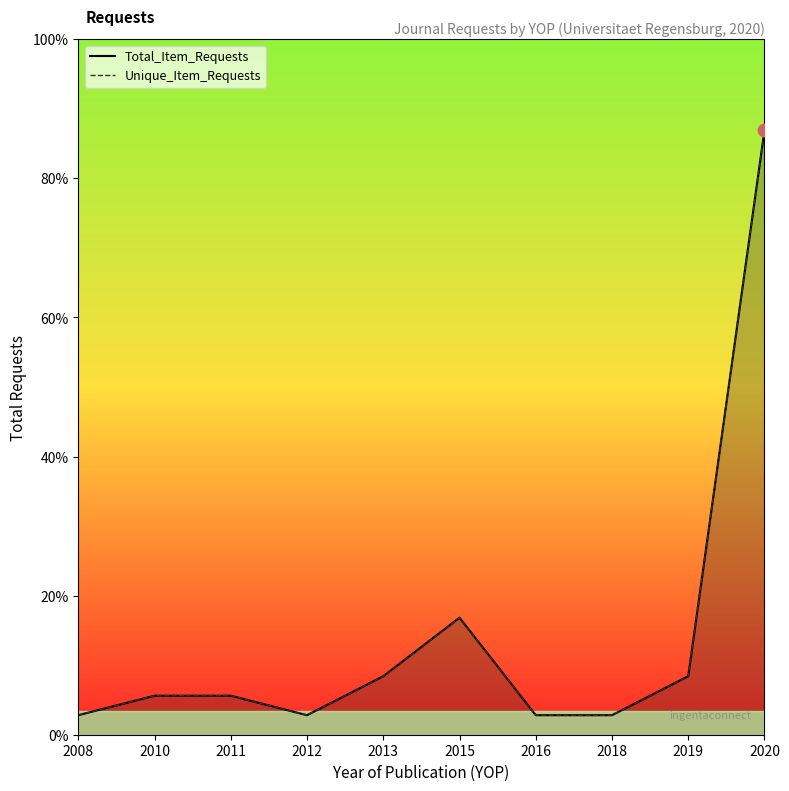

What are all the series names shown in the legend?

Total_Item_Requests, Unique_Item_Requests